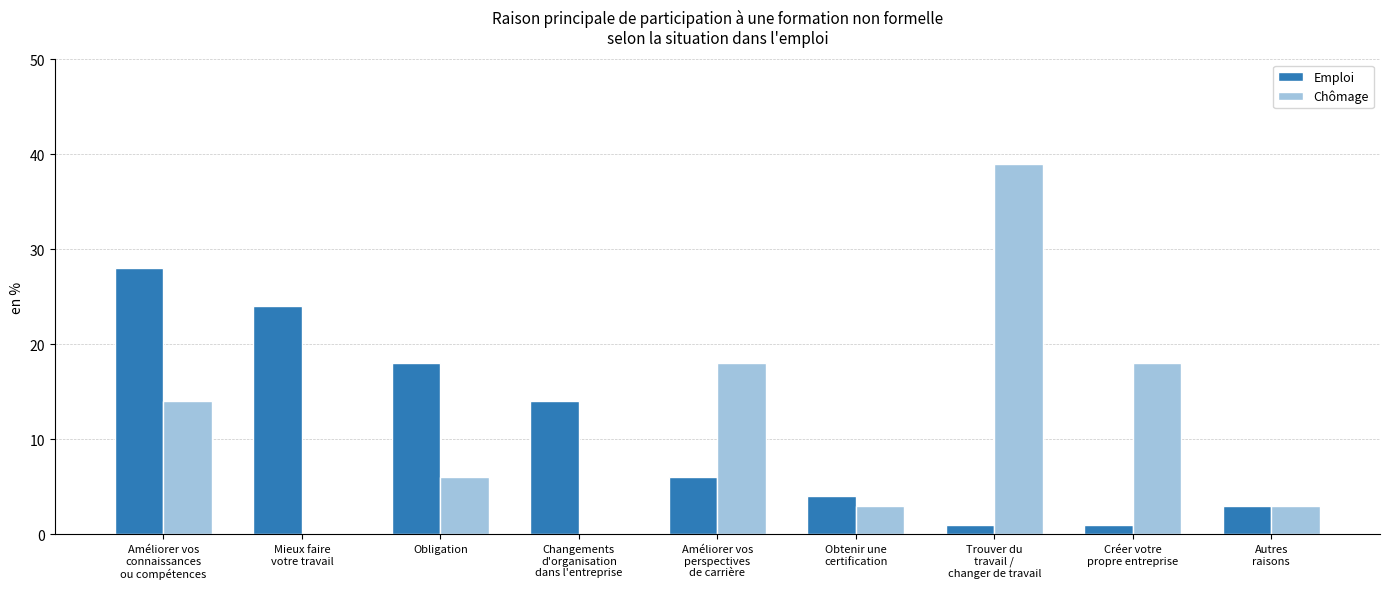

What is the sum of the Chômage values at Créer votre
propre entreprise and Améliorer vos
perspectives
de carrière?

36